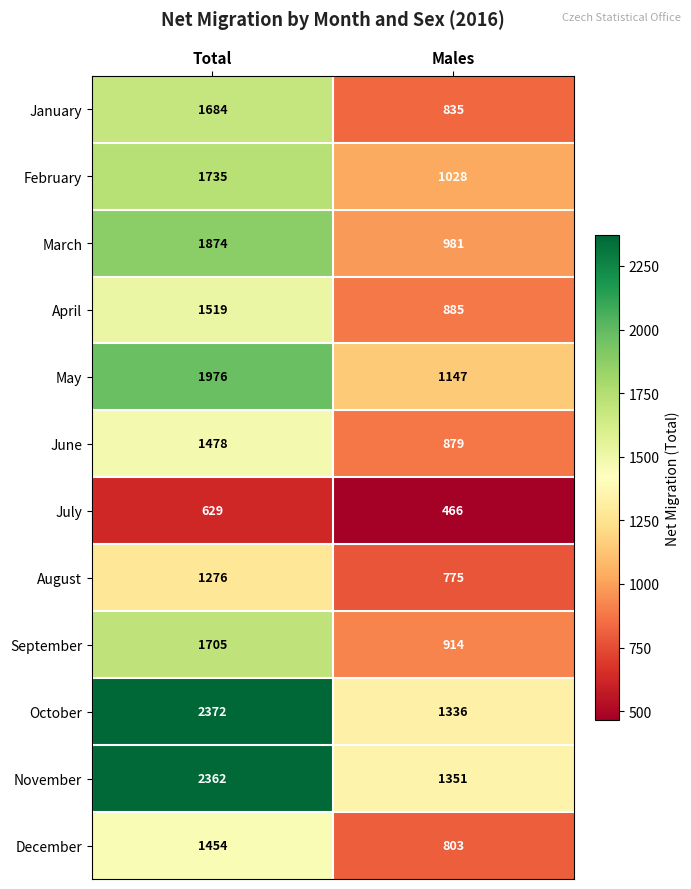

True or false: November has a value of 2362 at Total.

True